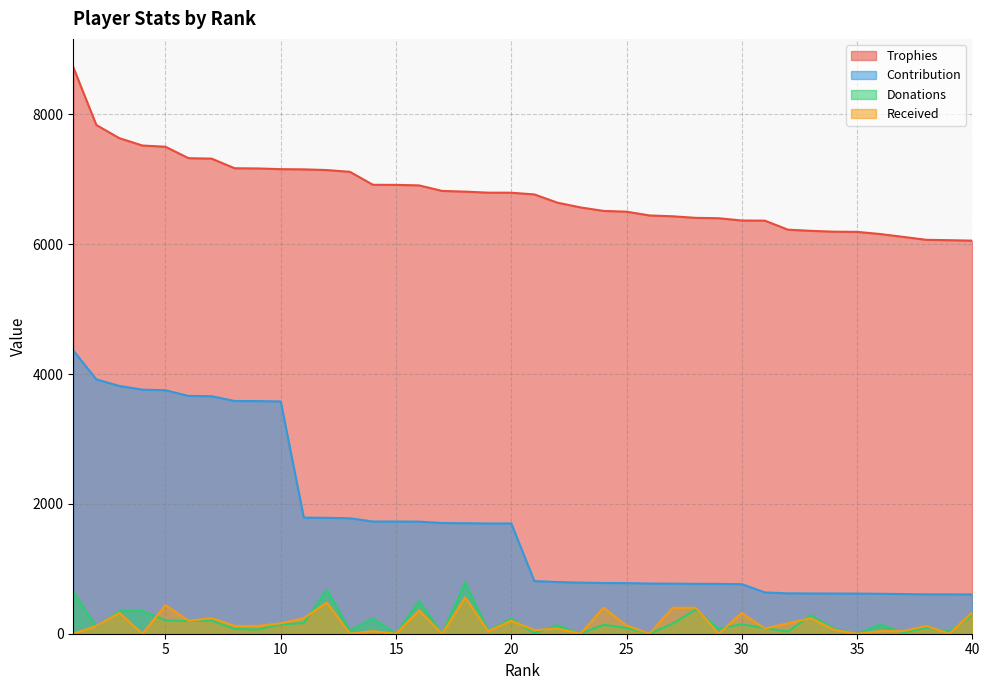

How many lines are shown in the chart?

4